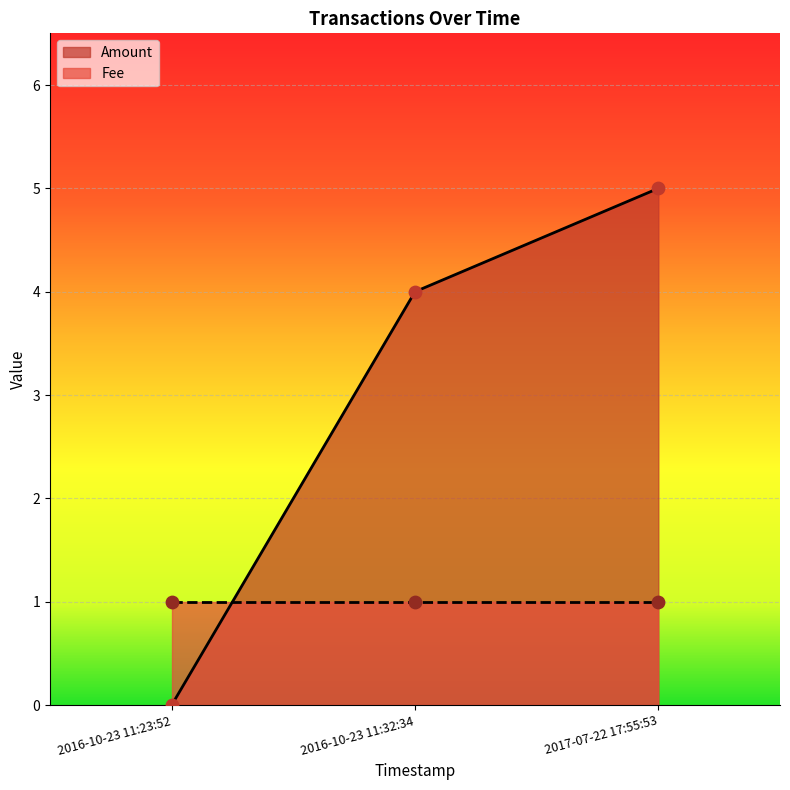

Which has a higher value, 2017-07-22 17:55:53 or 2016-10-23 11:32:34?

2017-07-22 17:55:53